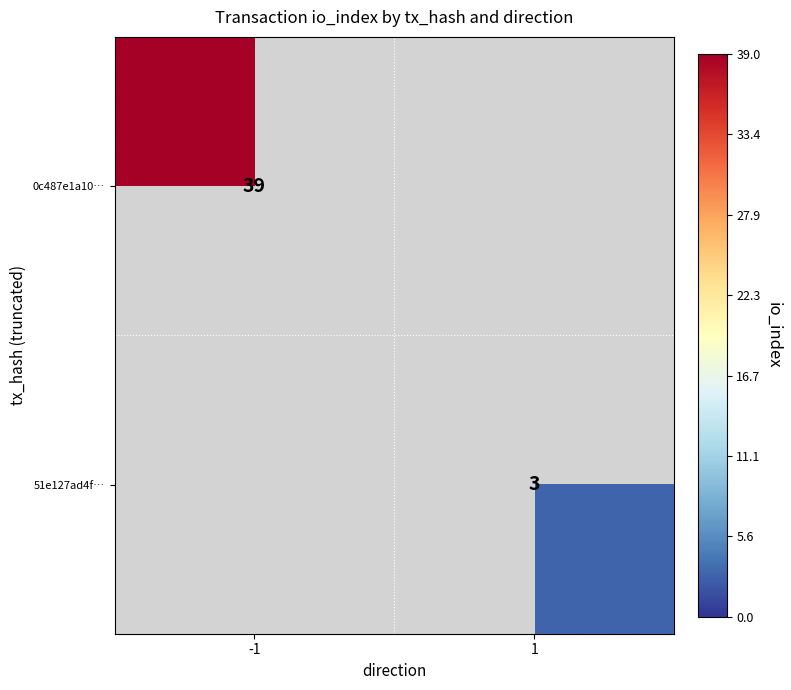

Is it true that 0c487e1a10… equals 51 at -1?

False